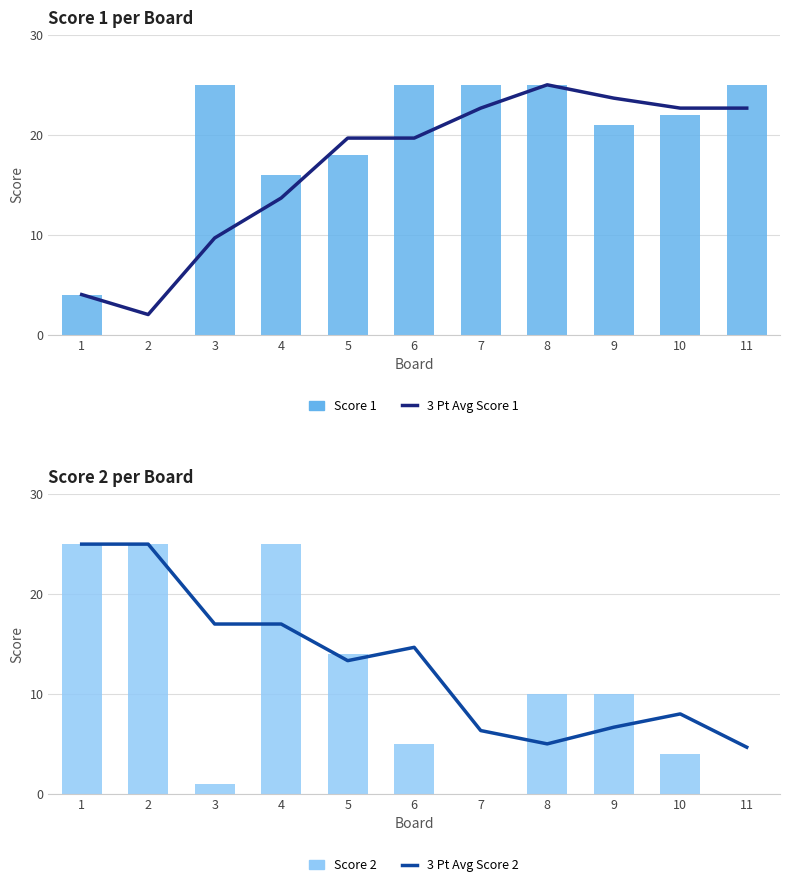

What is the average value of the 3 Pt Avg Score 2 series?

13.0